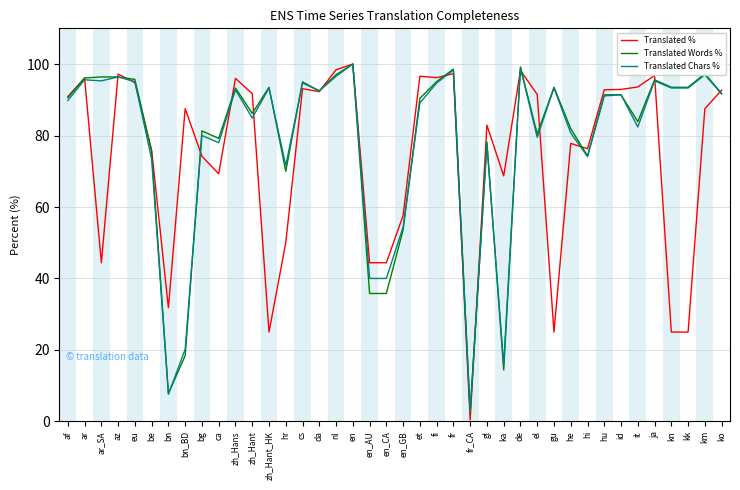

The Translated % series shows 130.1 at eu. True or false?

False